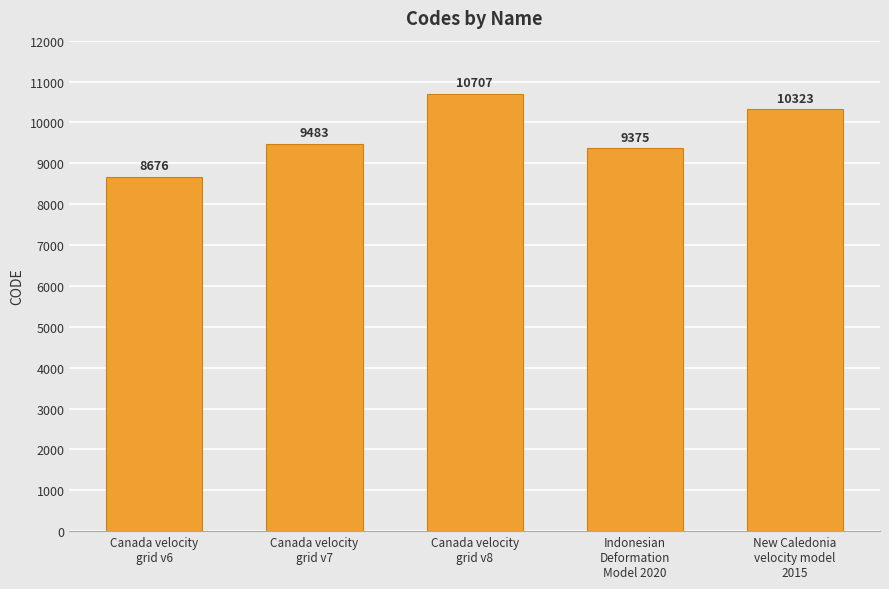

The value at Canada velocity
grid v6 is 8676. True or false?

True